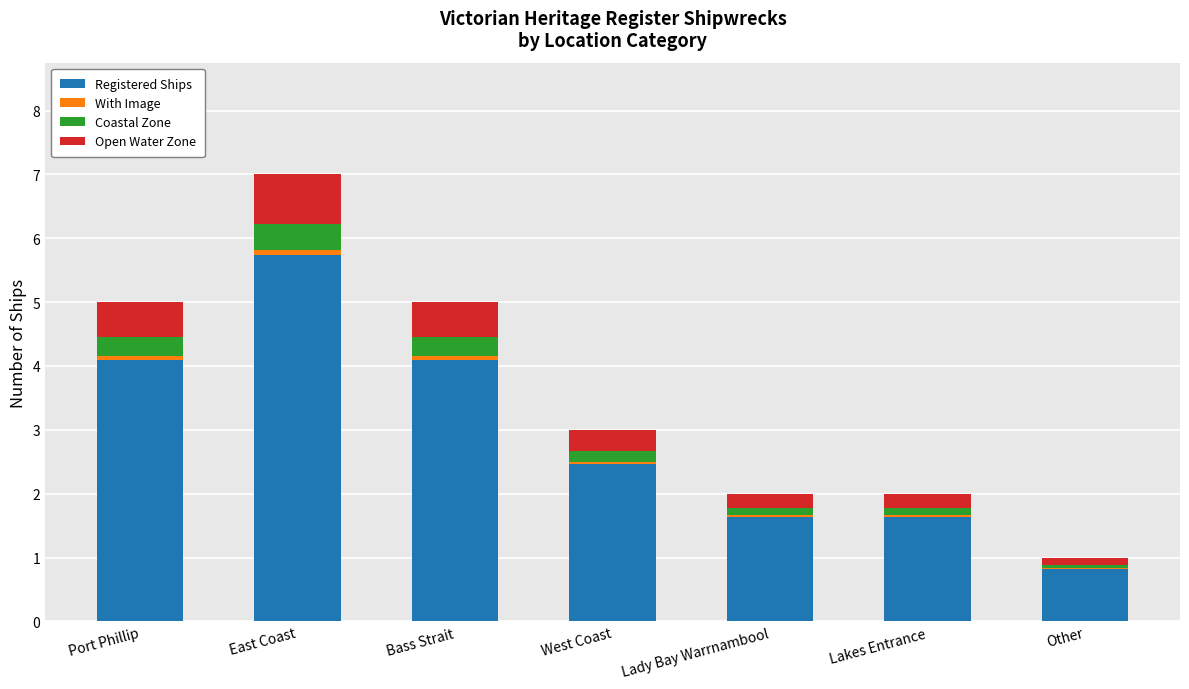

What is the total value across all series at Bass Strait?

5.0